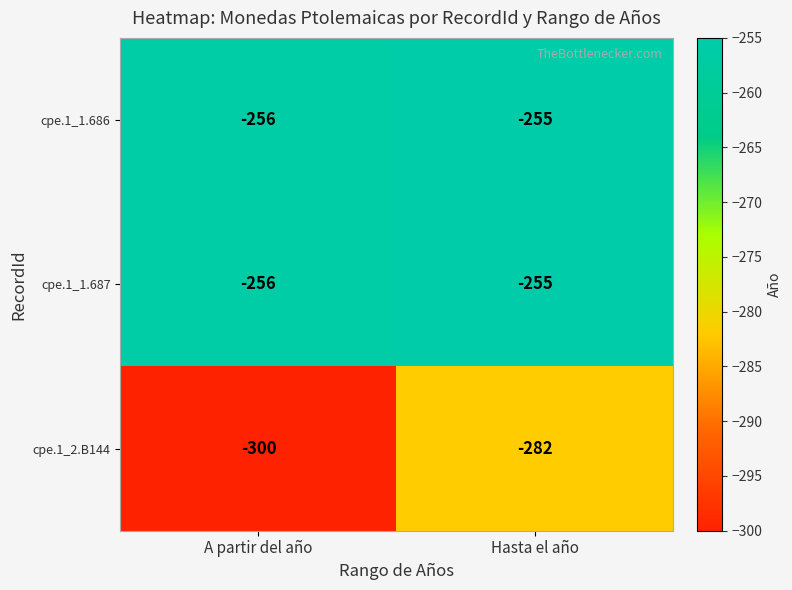

Which category has the lowest value in the cpe.1_1.686 series?

A partir del año